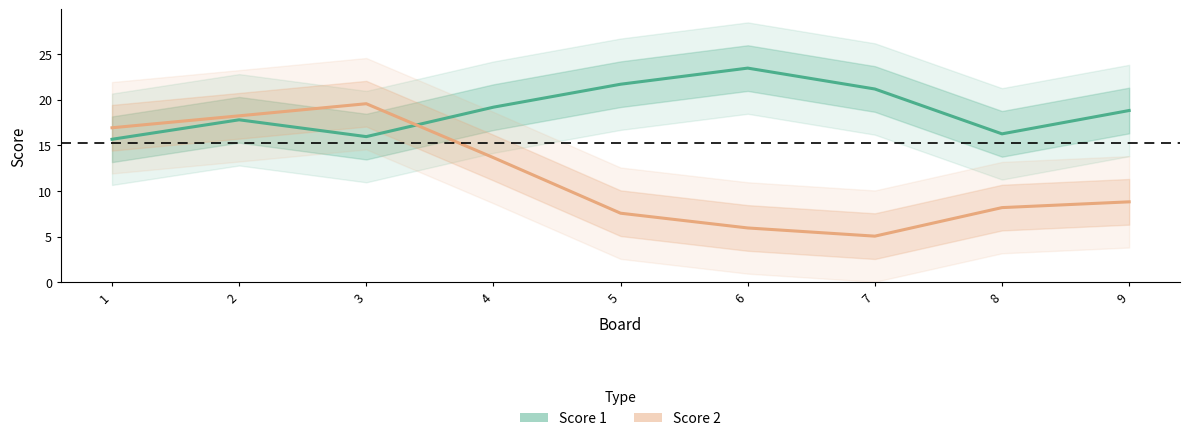

What is the value of the Score 1 point at the 9th from the left?

18.8